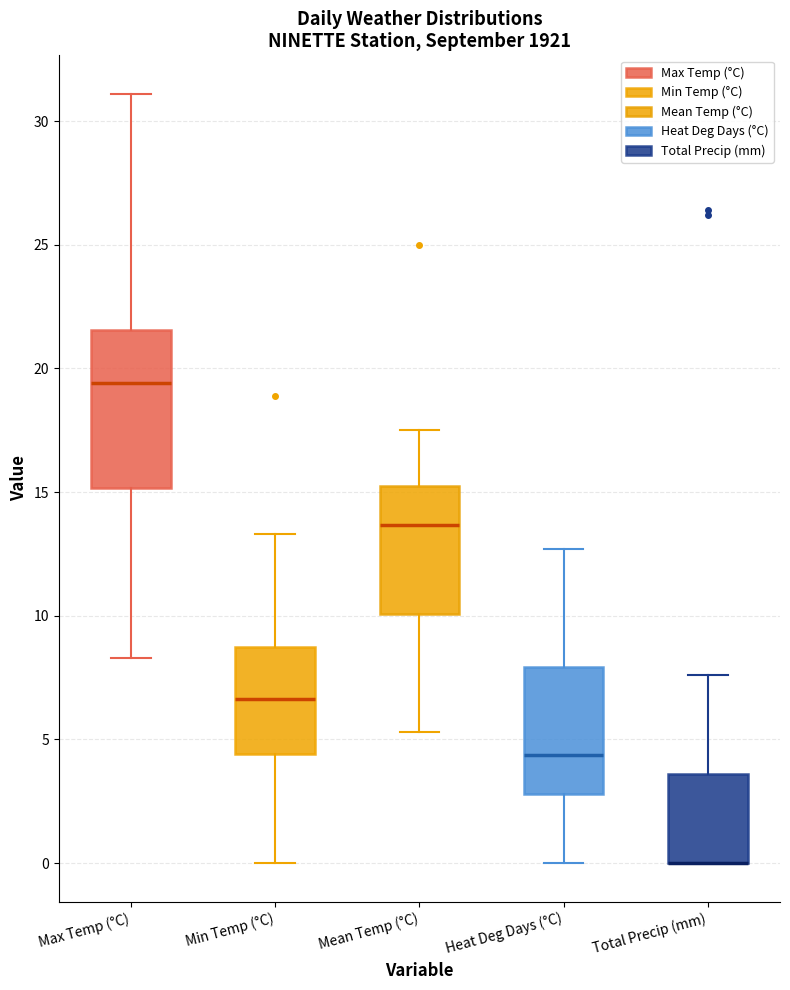

Reading left to right, read every box against the y-axis: the position of its median line, the range the box covers, and the ends of its whiskers. The values are not printed on the chart, so give them approximately, as read against the axis.

Max Temp (°C): median 19.5, box 15.0 to 21.5, whiskers 8.5 to 31.0
Min Temp (°C): median 6.5, box 4.5 to 9.0, whiskers 0.0 to 13.5
Mean Temp (°C): median 13.5, box 10.0 to 15.0, whiskers 5.5 to 17.5
Heat Deg Days (°C): median 4.5, box 3.0 to 8.0, whiskers 0.0 to 12.5
Total Precip (mm): median 0.0 (drawn on the box's lower edge), box 0.0 to 3.5, whiskers 0.0 to 7.5